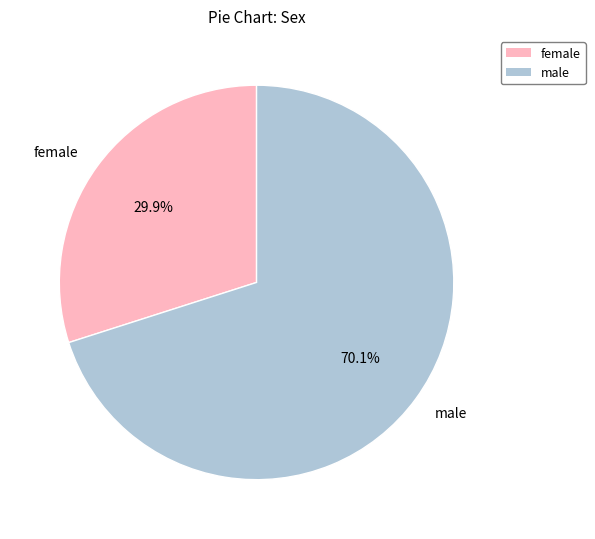

True or false: male accounts for 70% of the total.

True